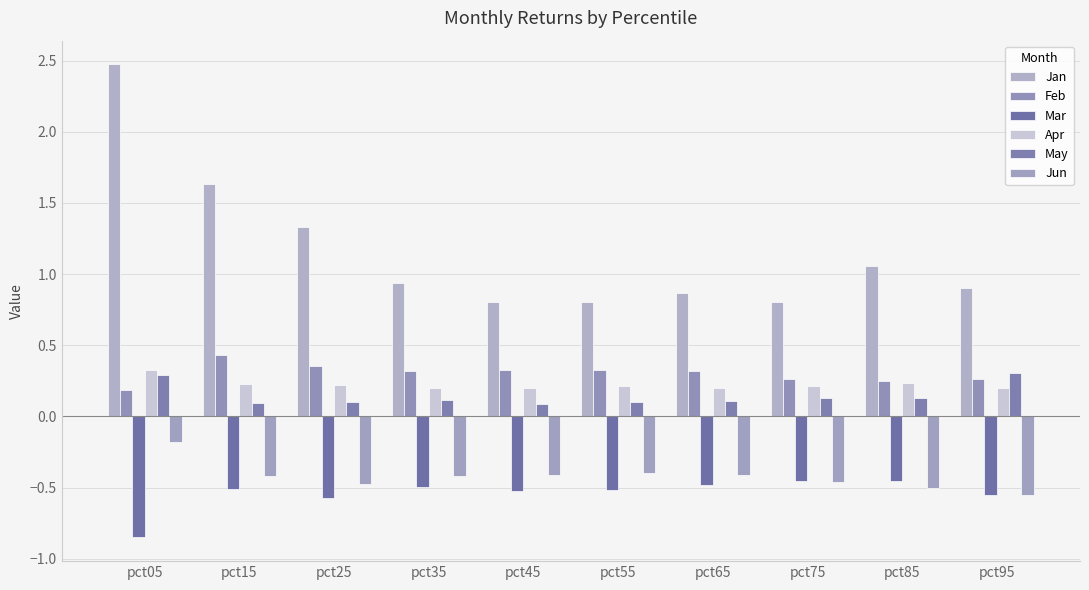

What are all the series names shown in the legend?

Jan, Feb, Mar, Apr, May, Jun